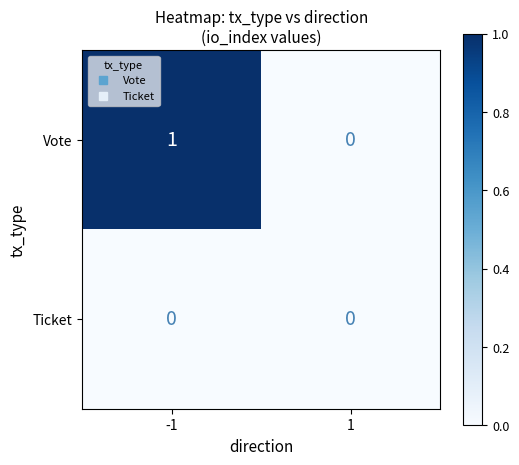

At -1, list the series in order from smallest to largest.

Ticket, Vote